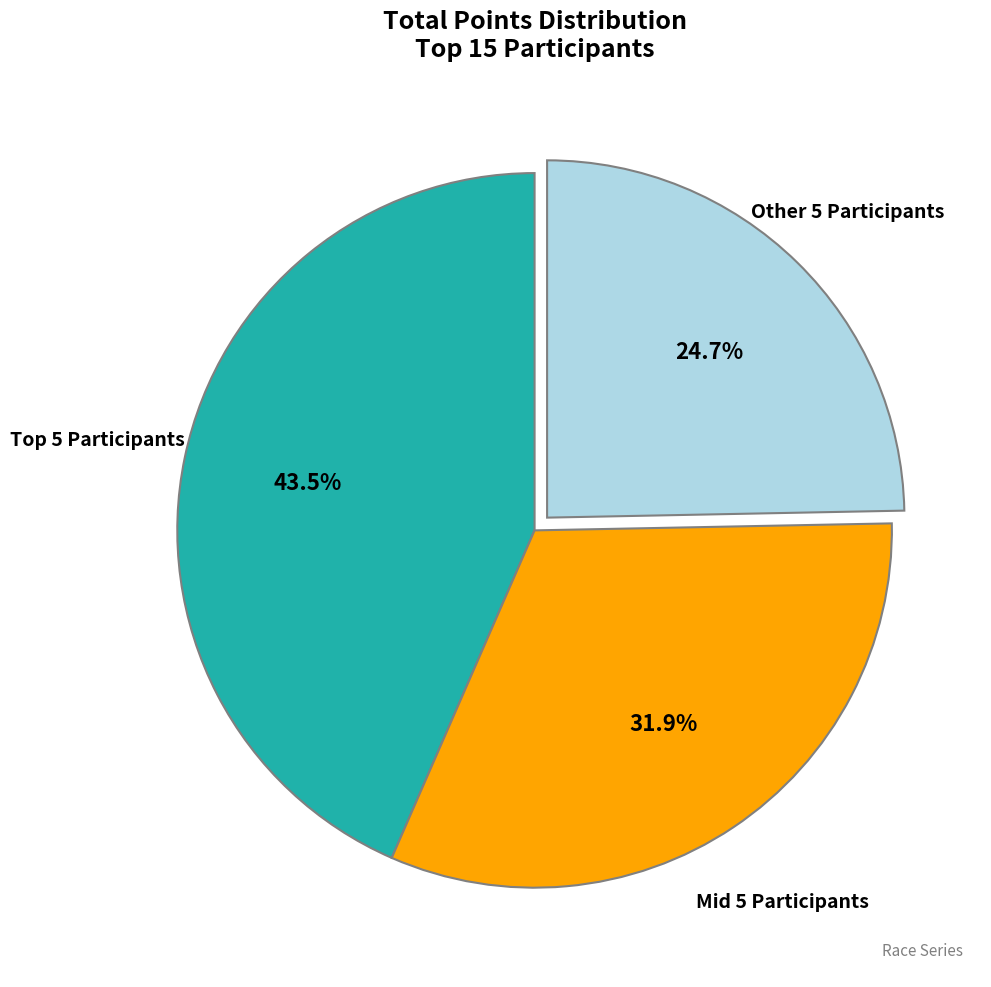

What portion of the pie excludes Other 5 Participants?

75.3%